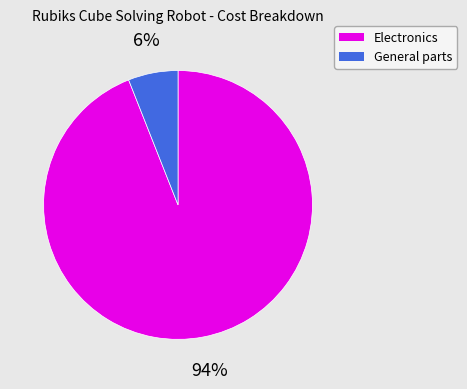

Does any single category account for the majority?

Yes